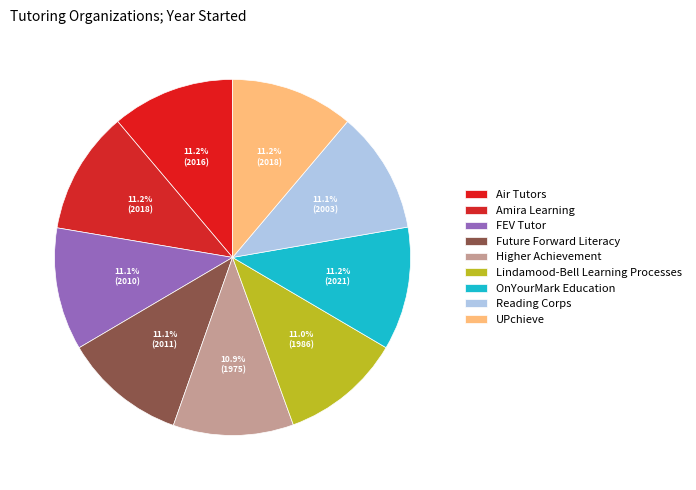

Count the number of slices in the pie.

9